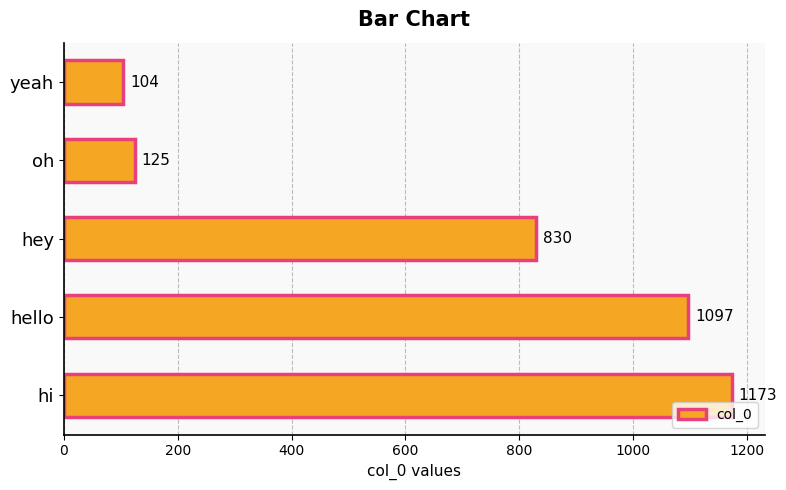

List the labels in order of value, largest first.

hi, hello, hey, oh, yeah